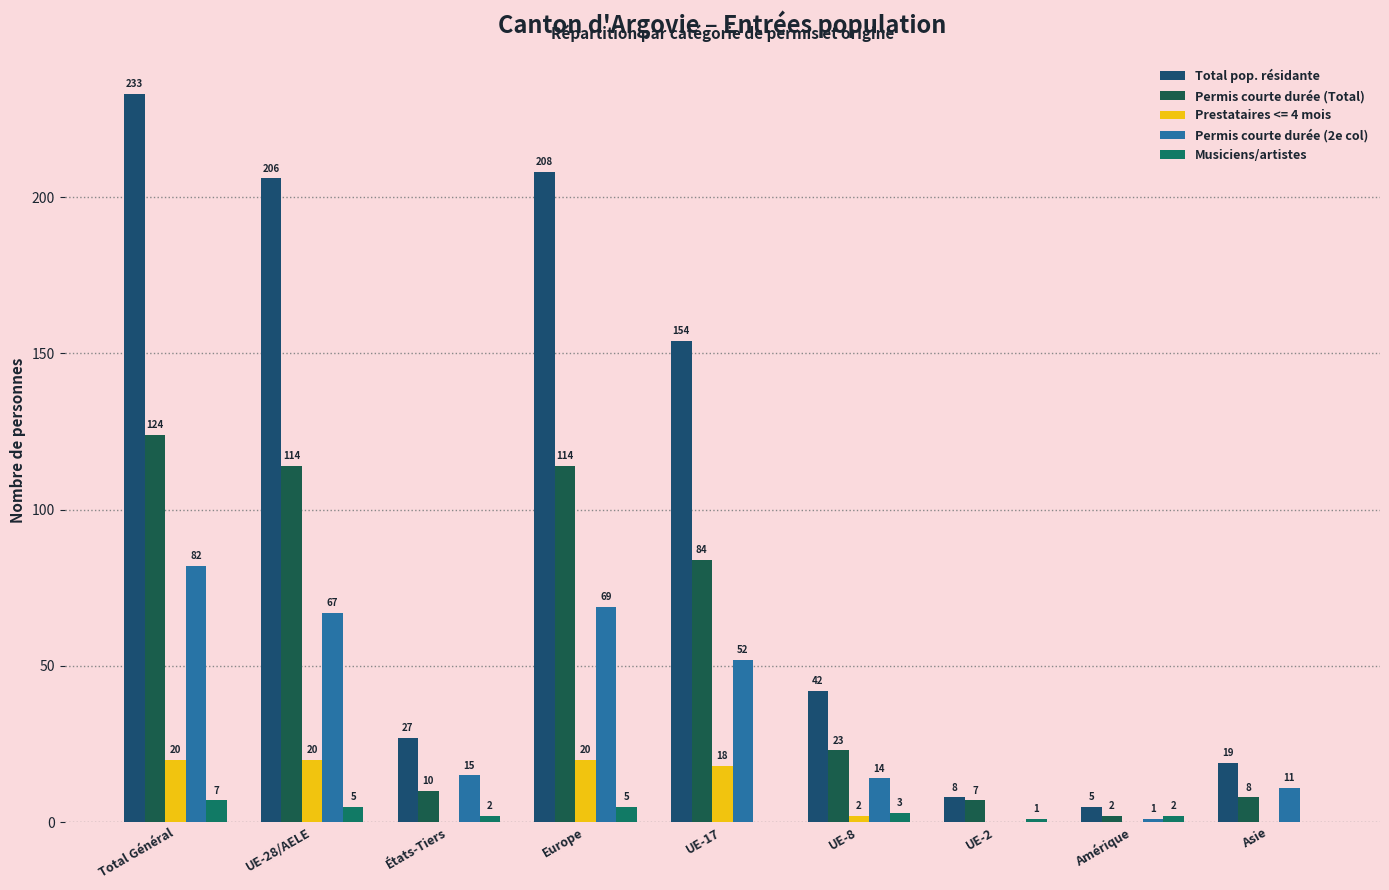

Does the chart contain stacked bars?

No